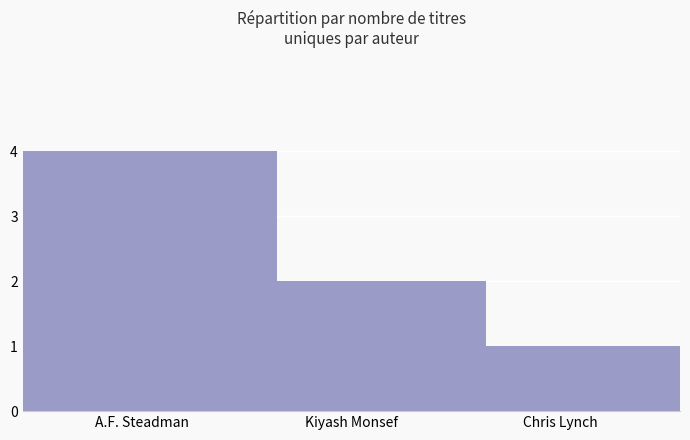

True or false: the data shows 4 at A.F. Steadman.

True